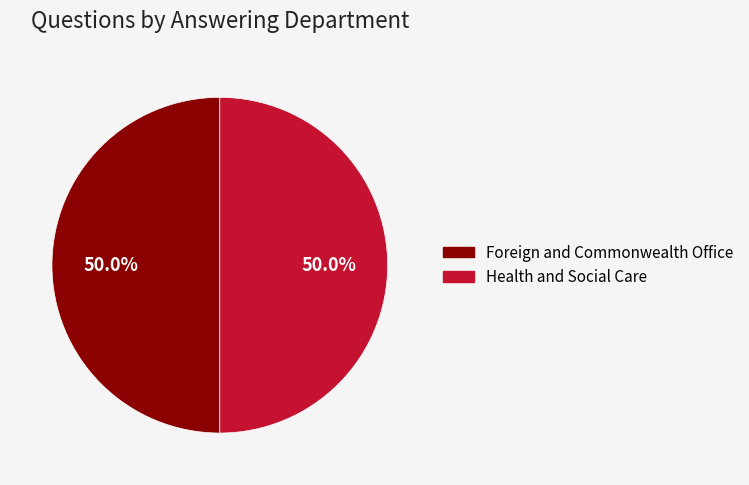

Count the number of slices in the pie.

2